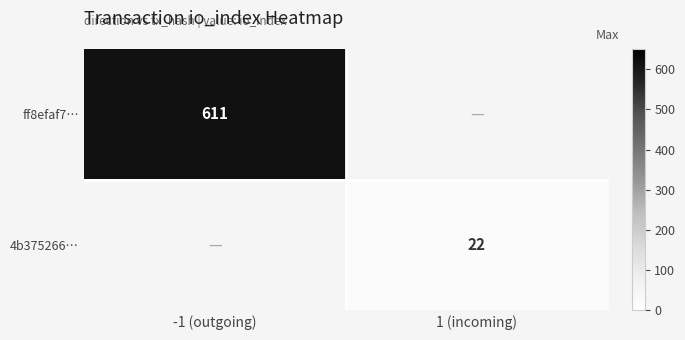

The ff8efaf7… series shows 611 at -1 (outgoing). True or false?

True